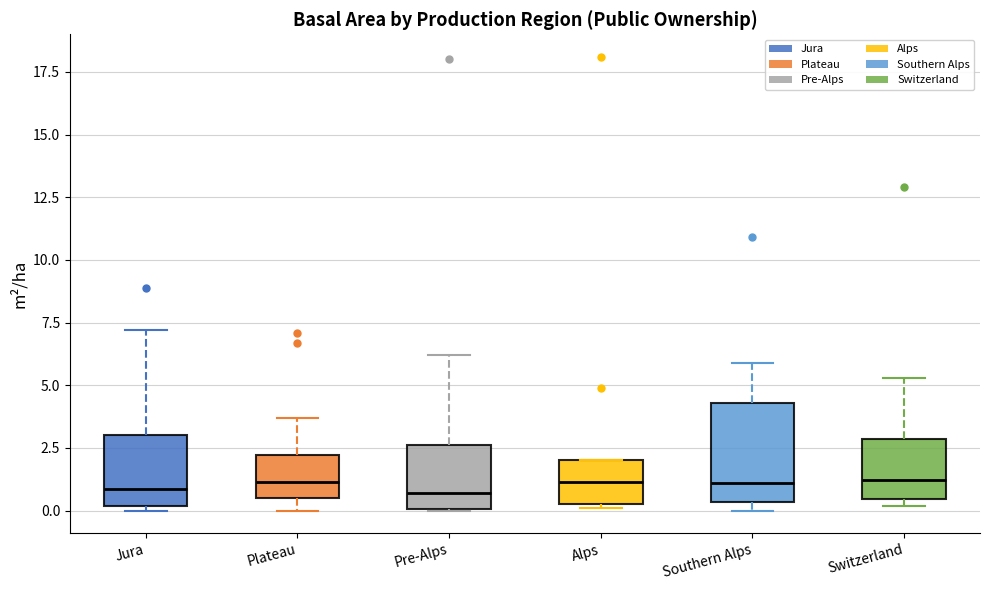

Where does the upper whisker of the box for Plateau end on the y-axis? The values are not printed on the chart, so give them approximately, as read against the axis.

3.5